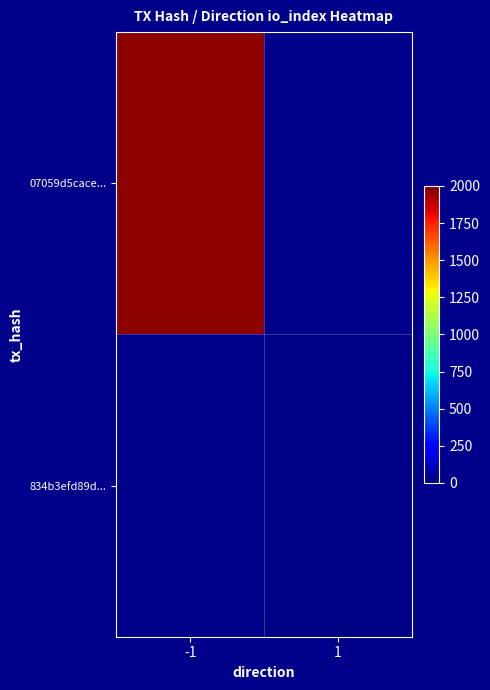

List the series in order of their peak value, highest first.

07059d5cace..., 834b3efd89d...